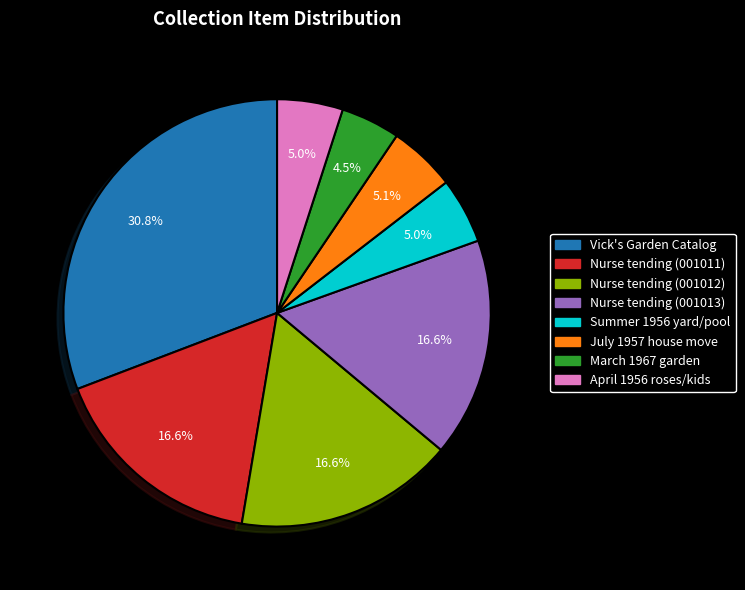

Which has a higher value, Nurse tending (001012) or Summer 1956 yard/pool?

Nurse tending (001012)